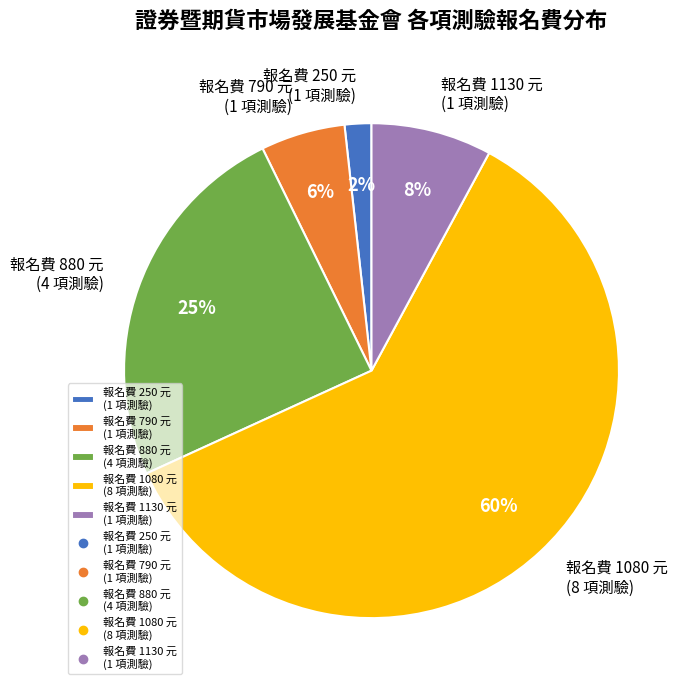

Which slice is the smallest?

報名費 250 元 (1 項測驗)